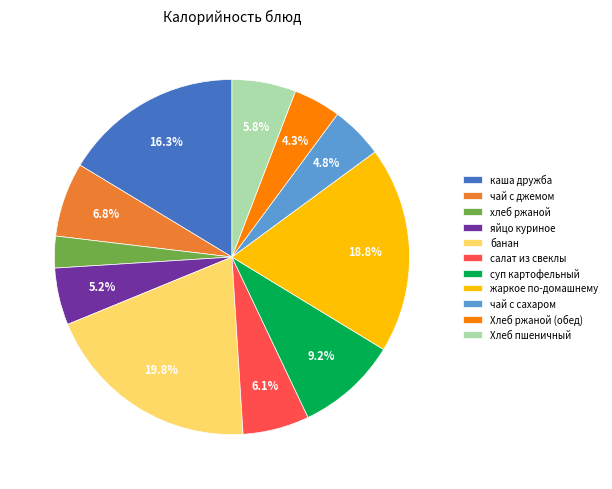

The банан slice represents 20% of the pie. True or false?

True